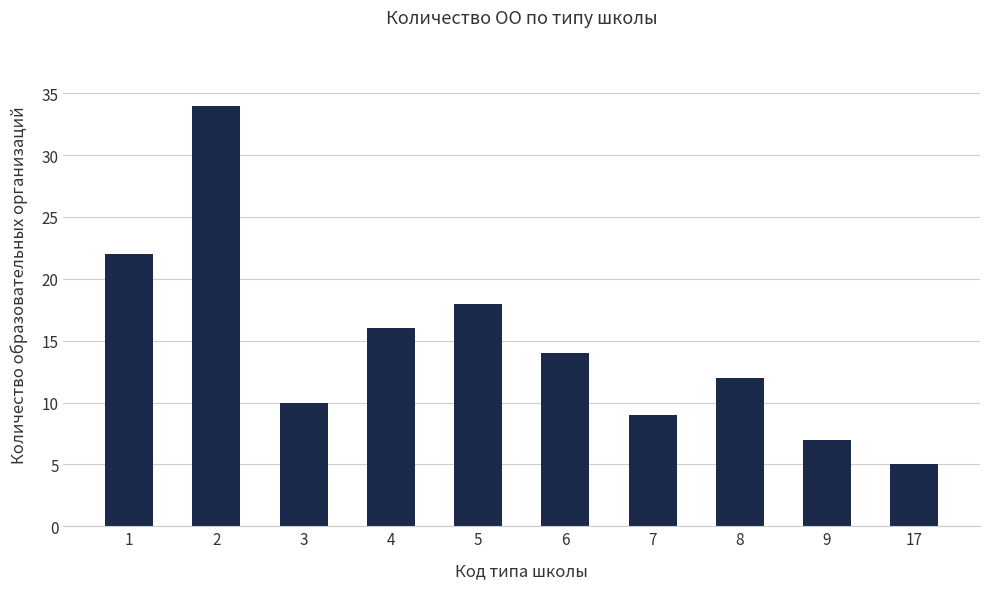

Count the number of categories in the chart.

10